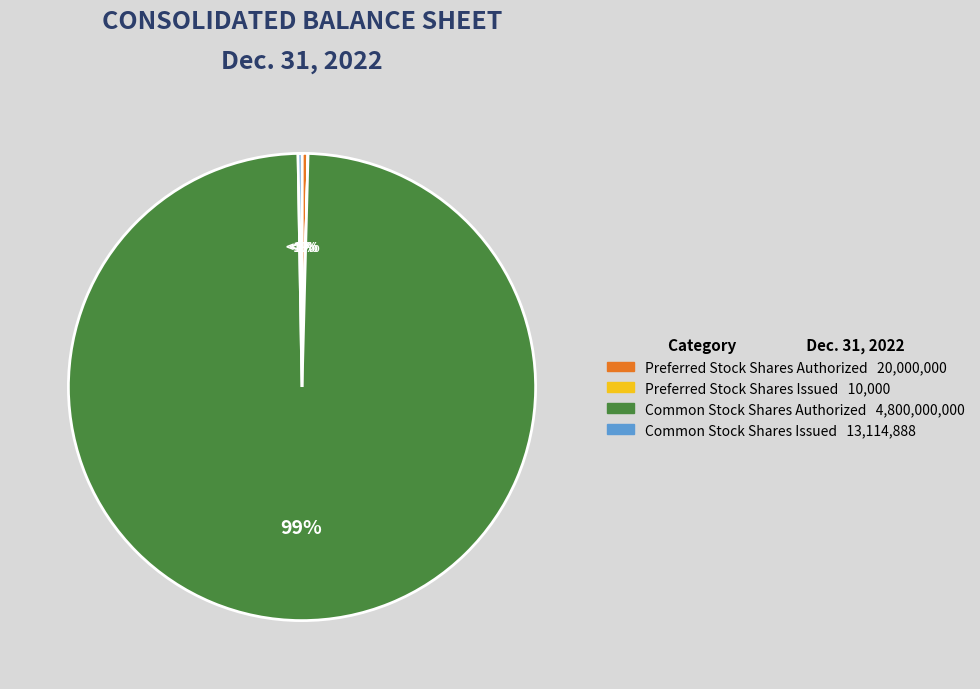

The Common Stock Shares Authorized slice represents 99% of the pie. True or false?

True